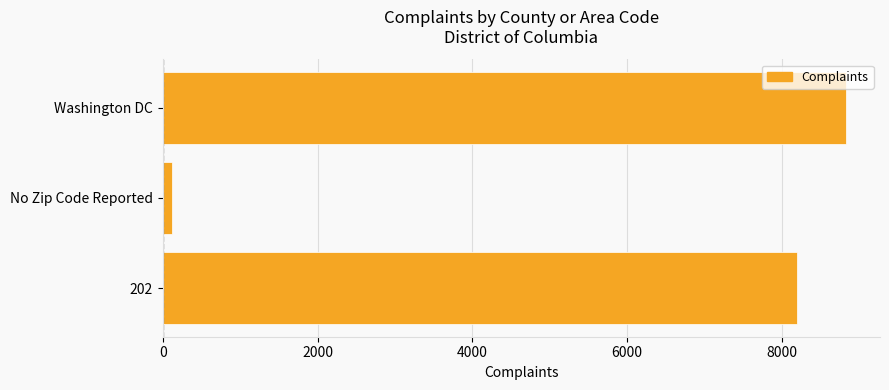

Reading bottom to top, what are all the values shown in this chart?

202=8194	No Zip Code Reported=115	Washington DC=8826